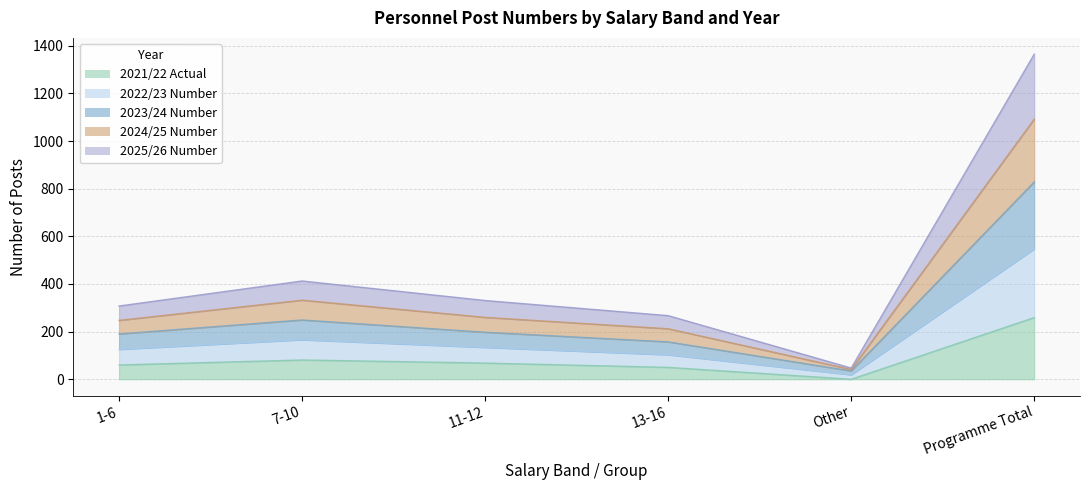

In 2023/24 Number, how many points are lower than both neighbors (excluding endpoints)?

1